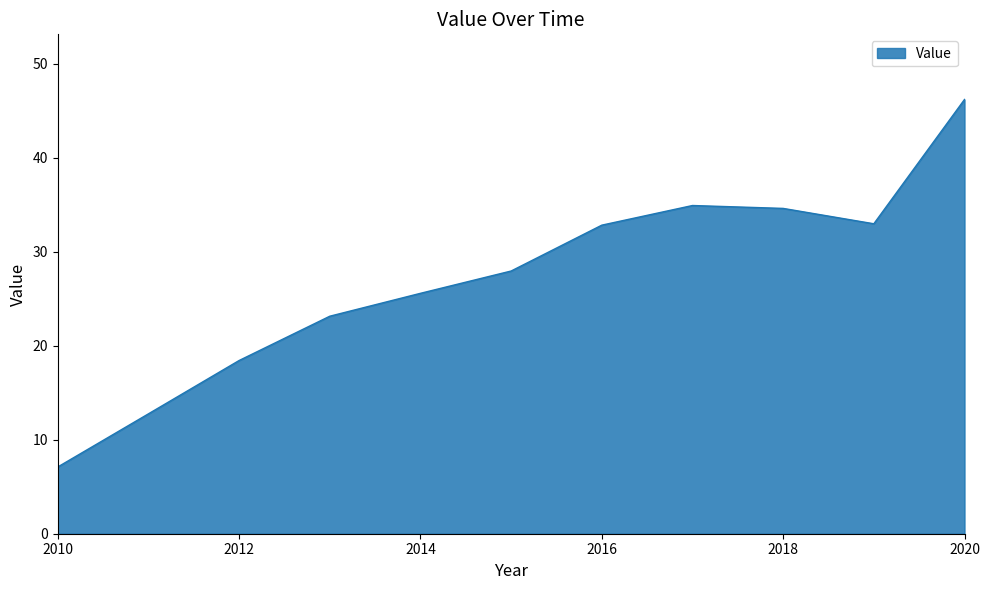

Does the chart have visible grid lines?

No